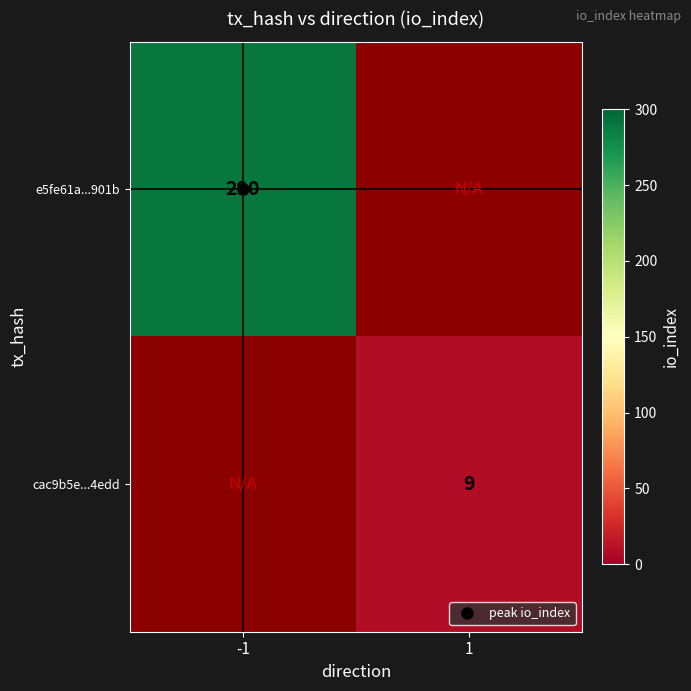

Which category has the highest value across all series?

-1